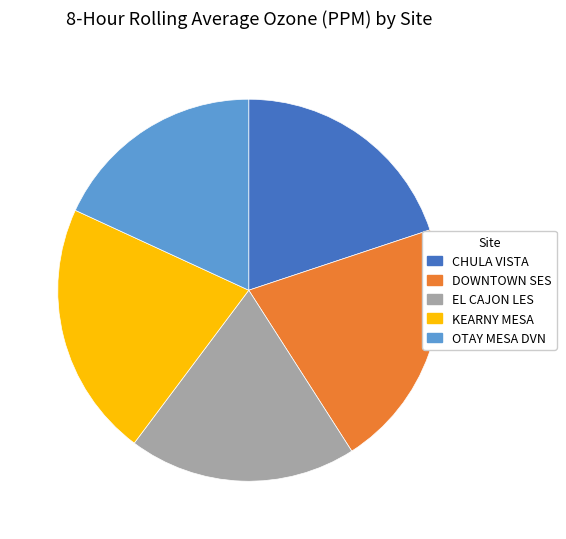

Count the number of slices in the pie.

5